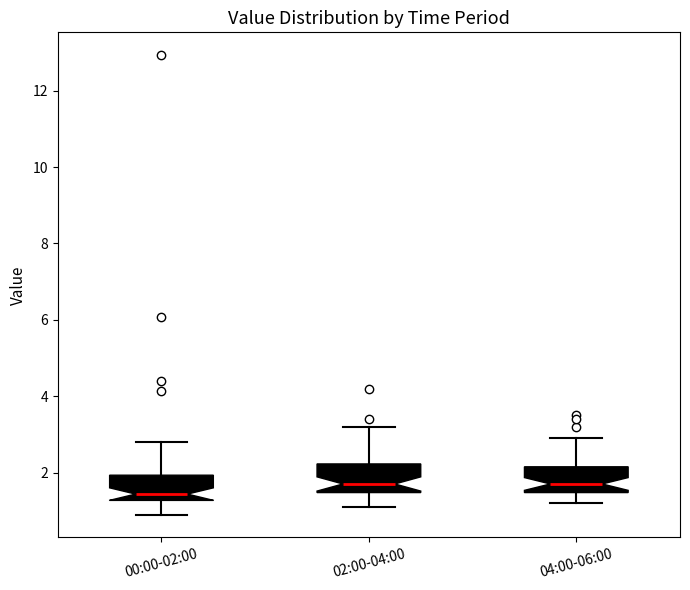

Where does the upper whisker of the box for 04:00-06:00 end on the y-axis? The values are not printed on the chart, so give them approximately, as read against the axis.

3.0